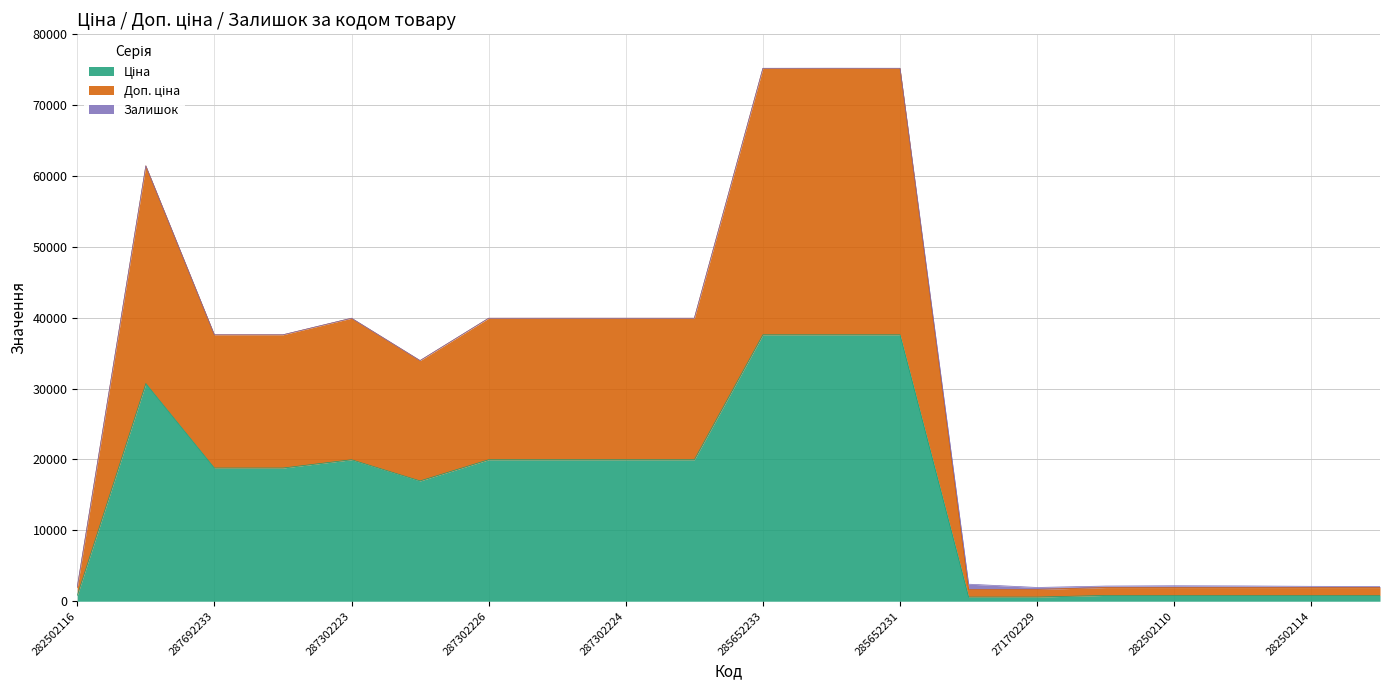

What is the label of the 16th point from the left?

282502117